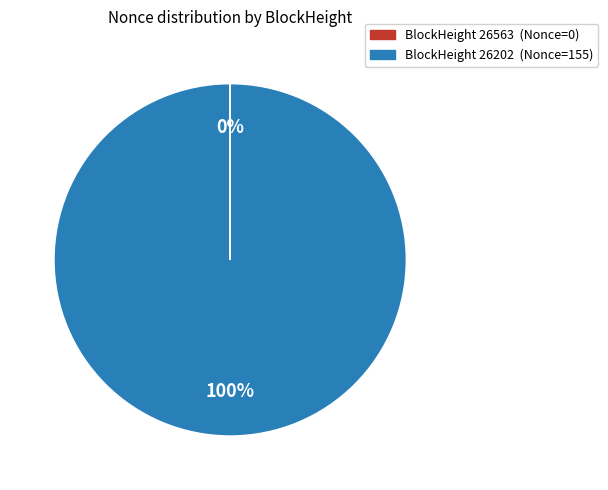

Does any single category account for the majority?

Yes